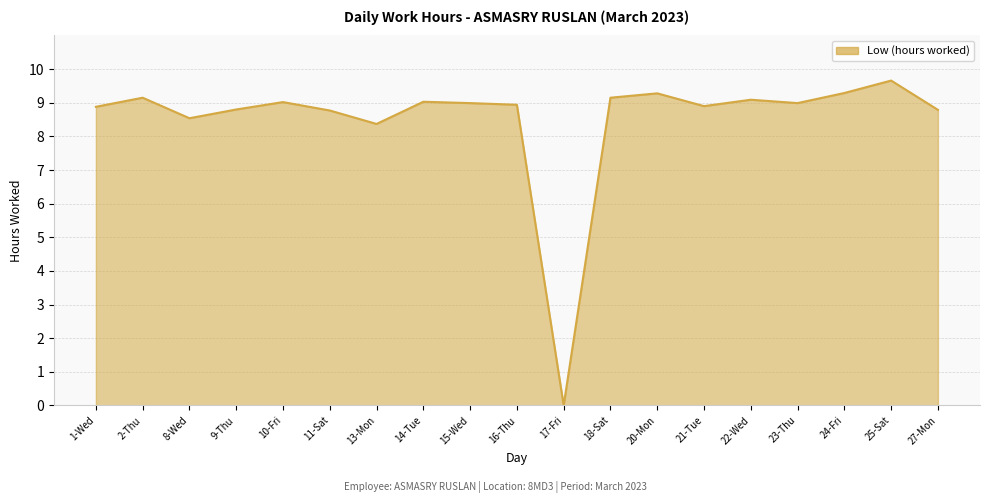

List the labels in order of value, smallest first.

17-Fri, 13-Mon, 8-Wed, 11-Sat, 27-Mon, 9-Thu, 1-Wed, 21-Tue, 16-Thu, 15-Wed, 23-Thu, 10-Fri, 14-Tue, 22-Wed, 2-Thu, 18-Sat, 20-Mon, 24-Fri, 25-Sat